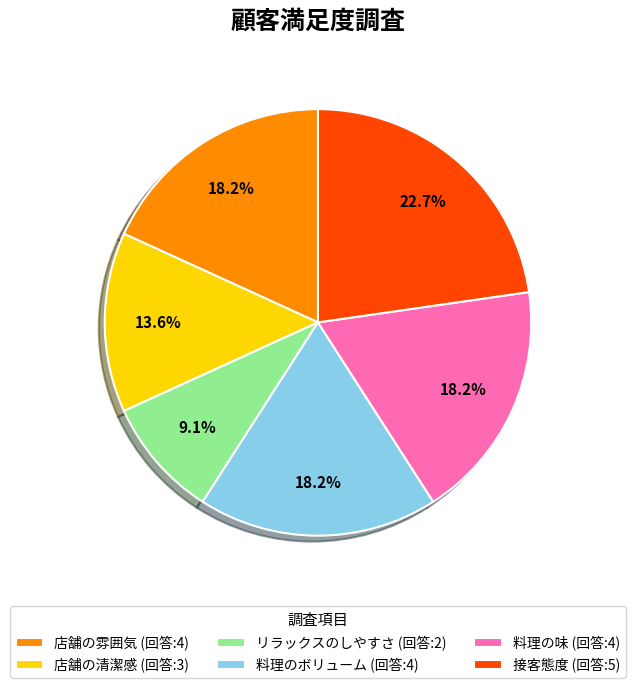

Which has a higher value, 料理のボリューム (回答:4) or 接客態度 (回答:5)?

接客態度 (回答:5)